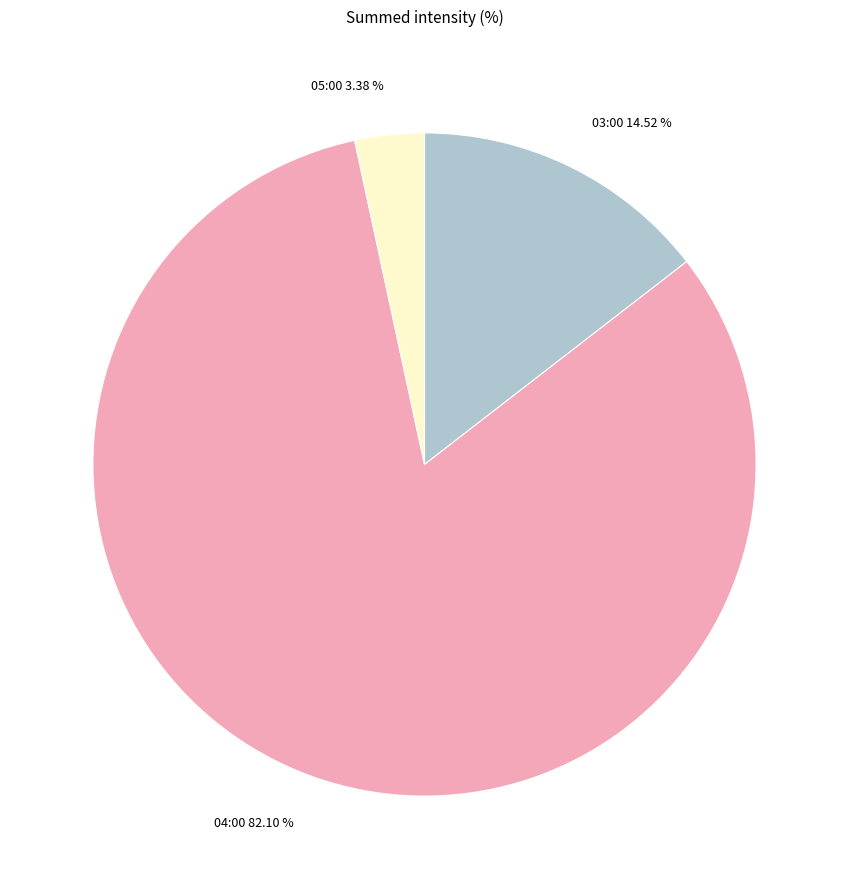

To the nearest percent, what percentage of the pie is 04:00?

82%